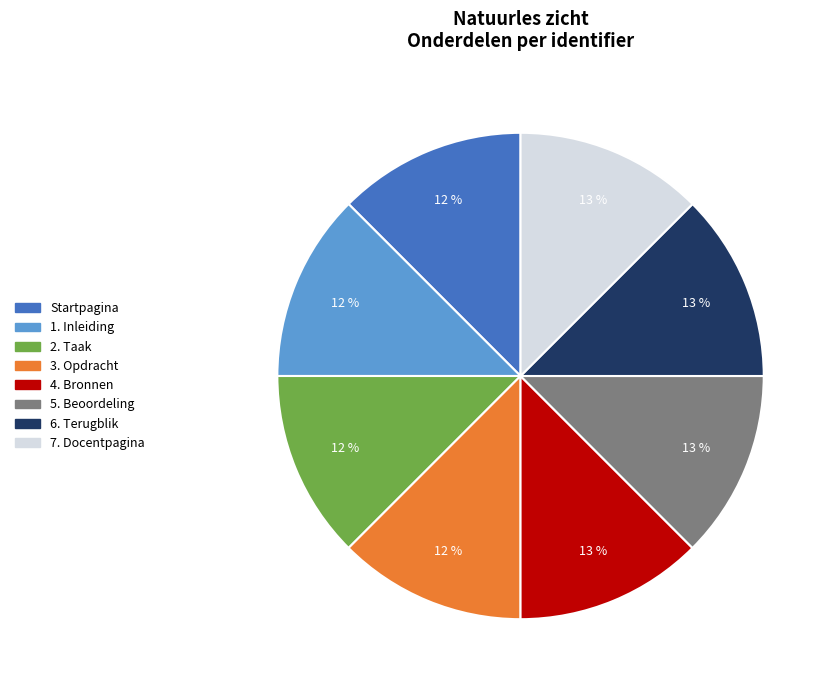

Is it true that 3. Opdracht is 3% of the pie?

False